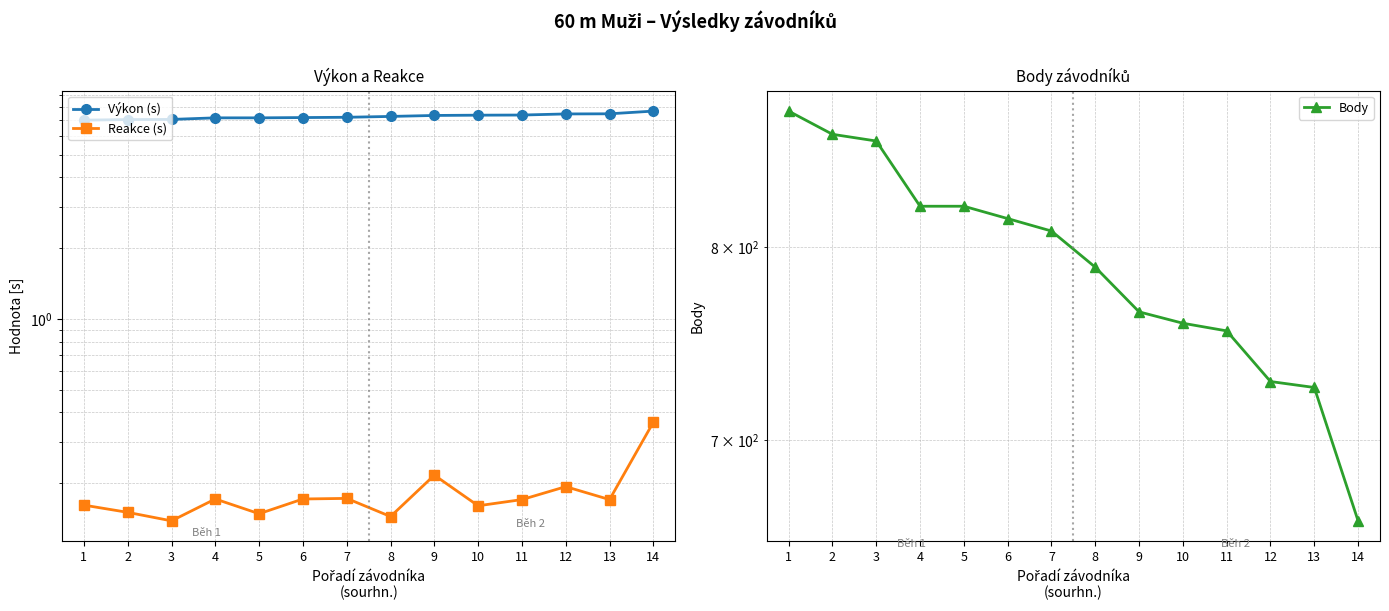

True or false: Body and Reakce (s) cross at least once.

False